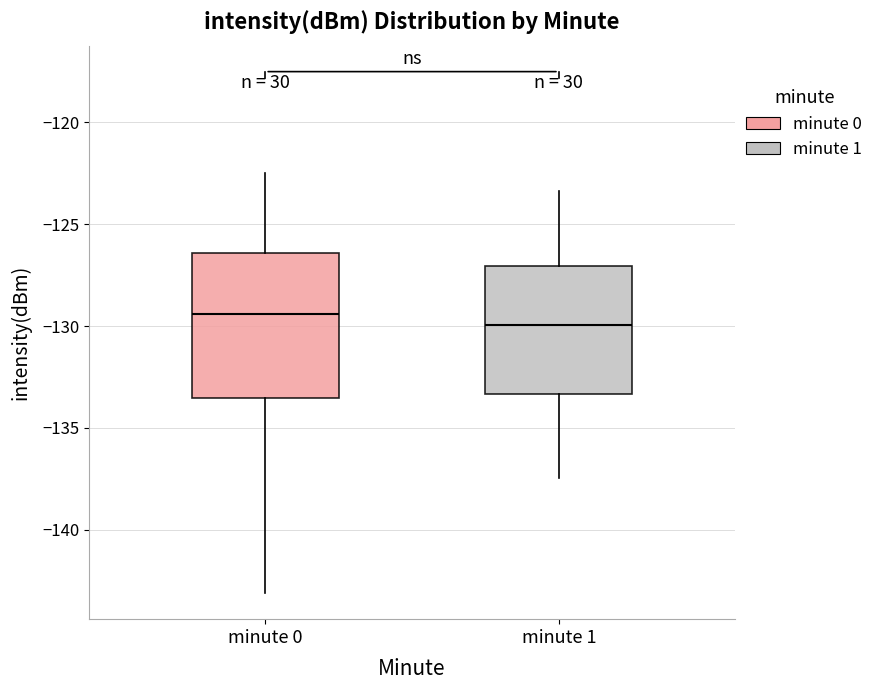

Which box is the tallest, from its lower edge to its upper edge?

minute 0